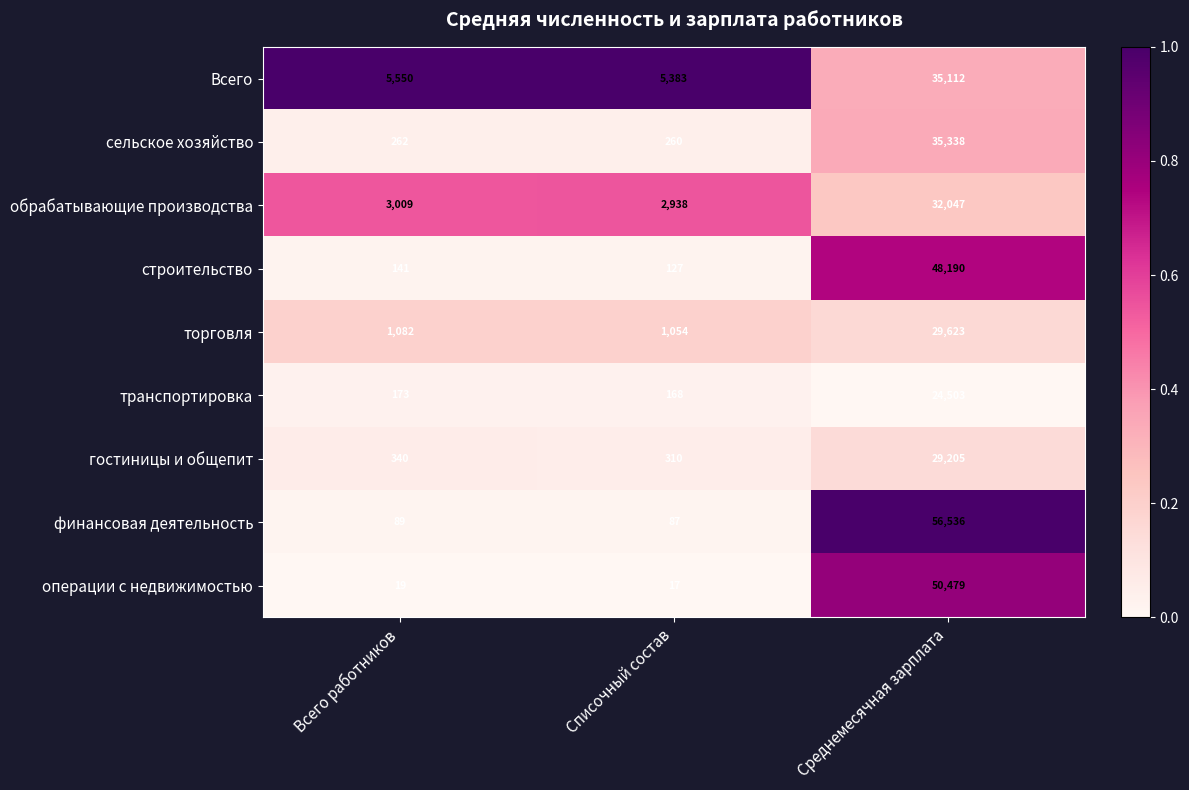

At which category is the sum across all series the highest?

Среднемесячная зарплата